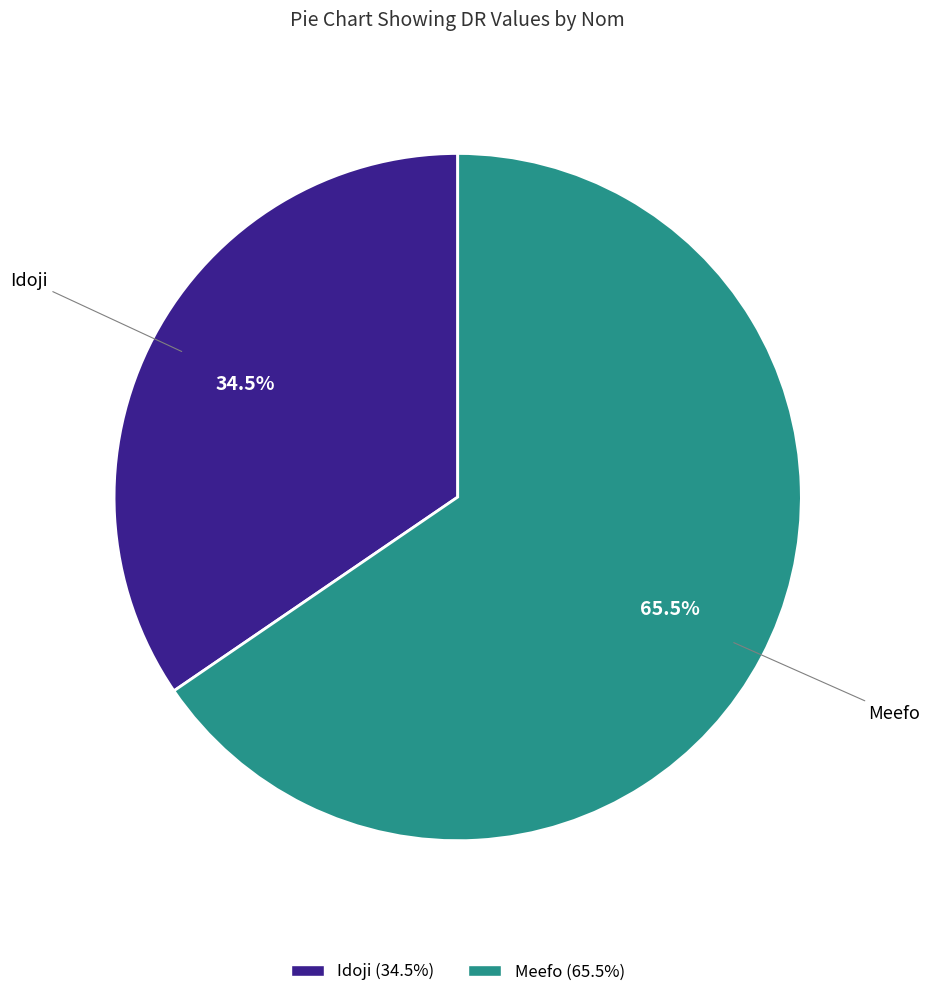

Which category has the biggest portion of the pie?

Meefo